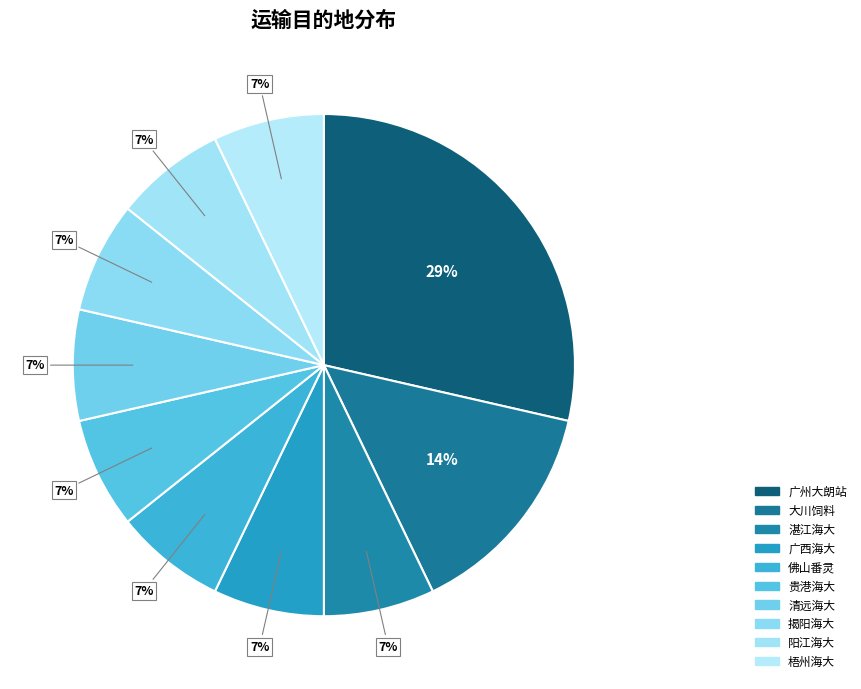

How many slices are in this pie chart?

10